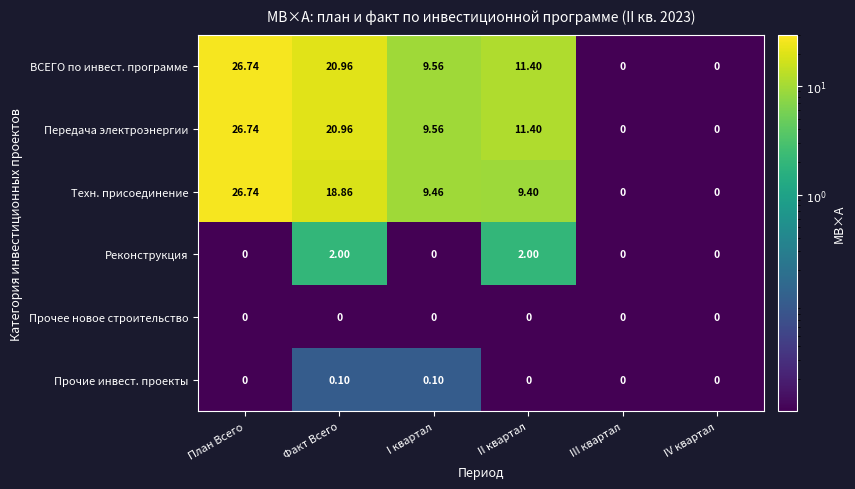

At how many categories does at least one series exceed 10?

3